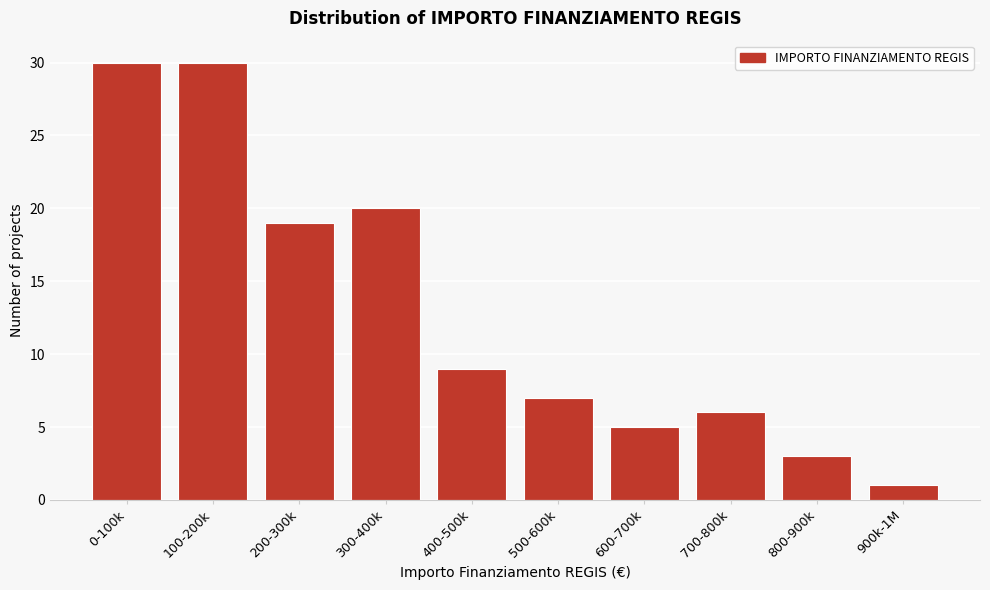

Reading right to left, what are all the values shown in this chart?

900k-1M=1	800-900k=3	700-800k=6	600-700k=5	500-600k=7	400-500k=9	300-400k=20	200-300k=19	100-200k=30	0-100k=30